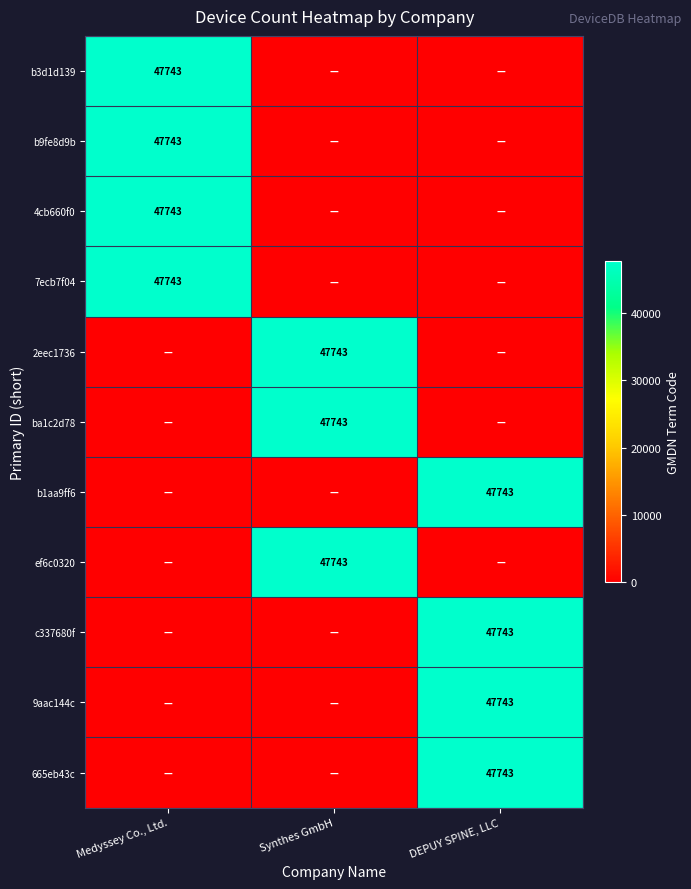

At which category is the sum across all series the highest?

Medyssey Co., Ltd.